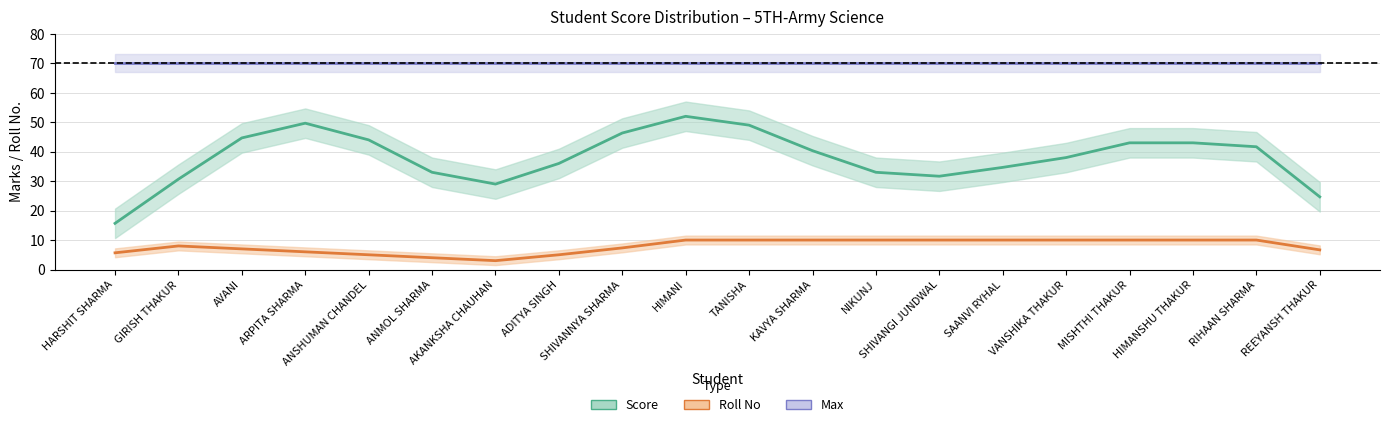

Does the chart display data point markers on the line(s)?

No